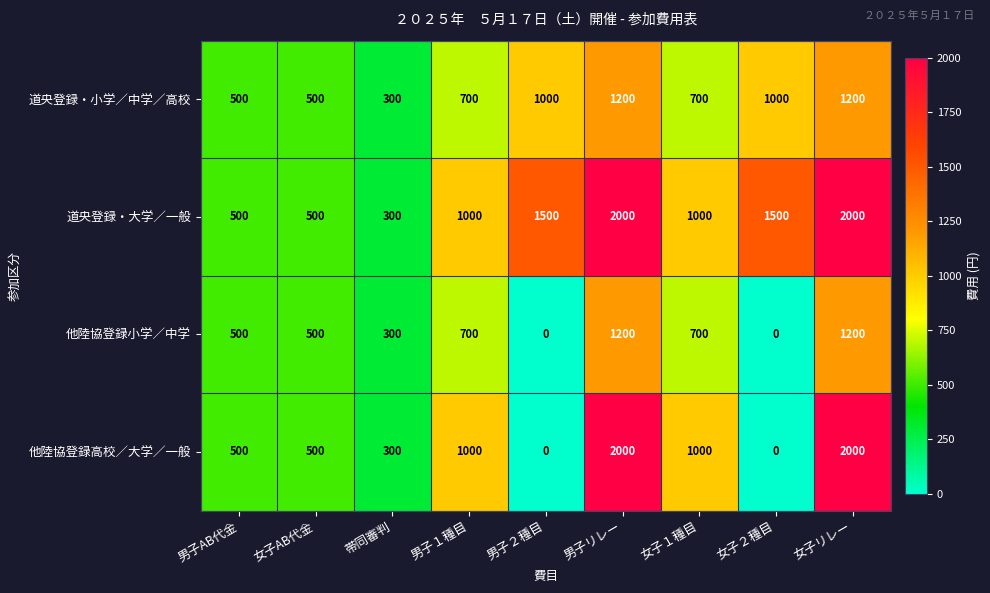

Which series has the widest spread of values?

他陸協登録高校／大学／一般